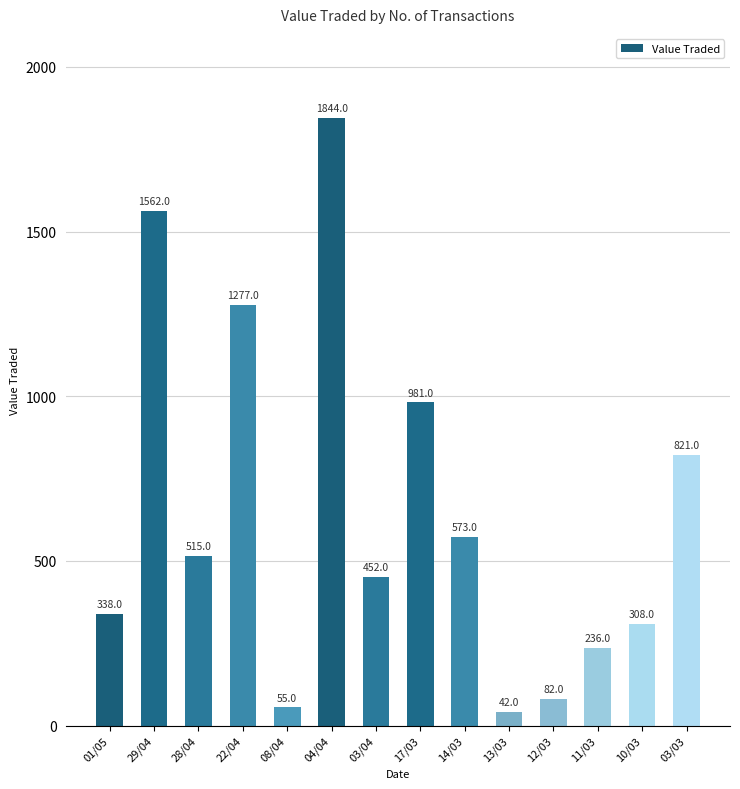

Reading left to right, what are all the values shown in this chart?

338	1562	515	1277	55	1844	452	981	573	42	82	236	308	821